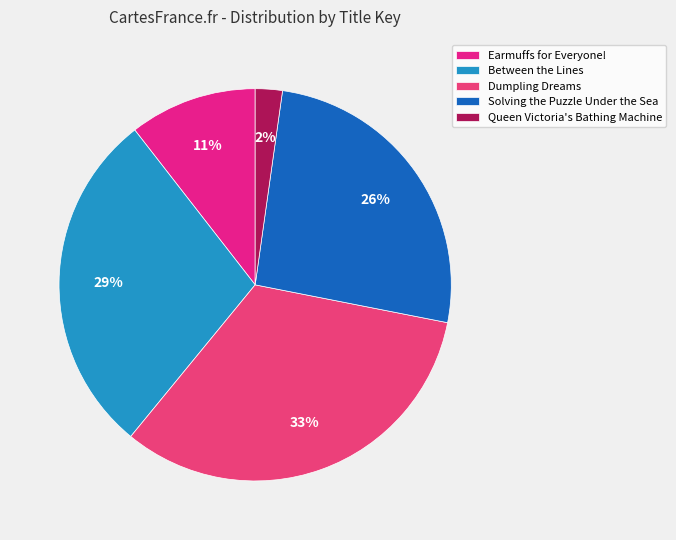

Combined, what portion of the pie is Dumpling Dreams and Between the Lines?

61.4%